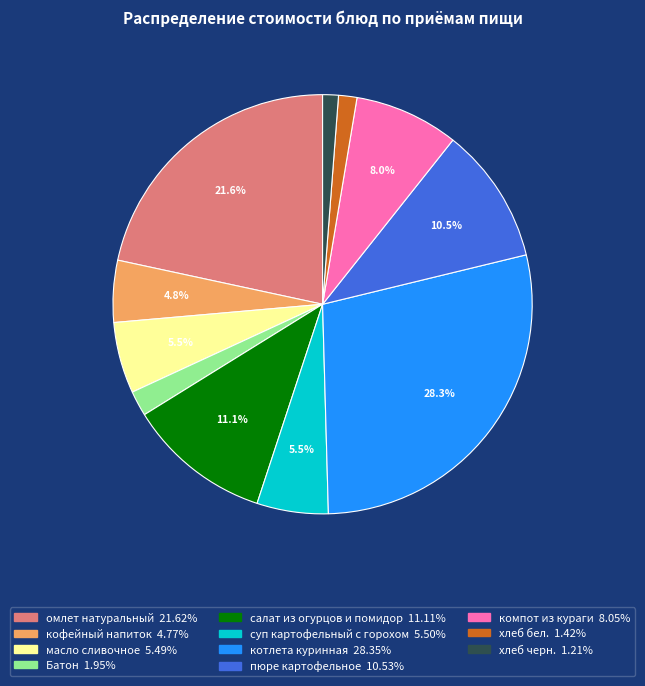

How many slices are in this pie chart?

11